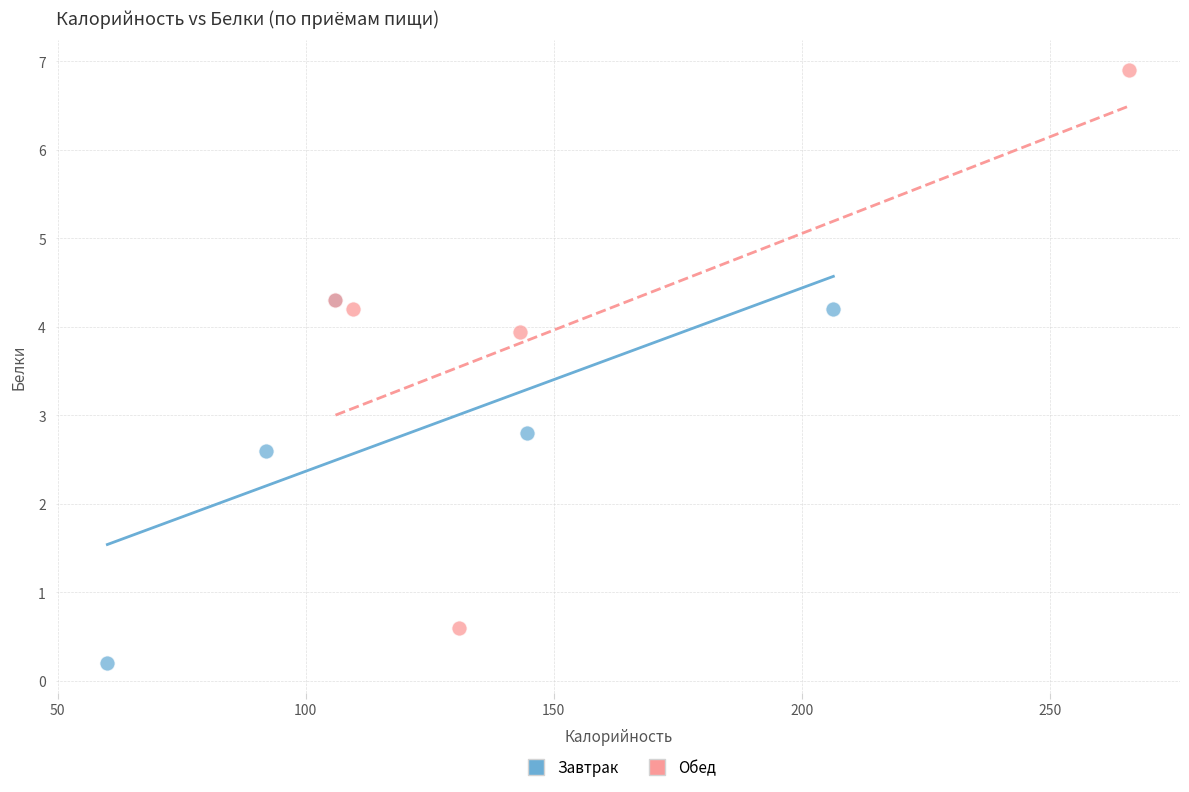

Which series contains the highest Y value?

Обед